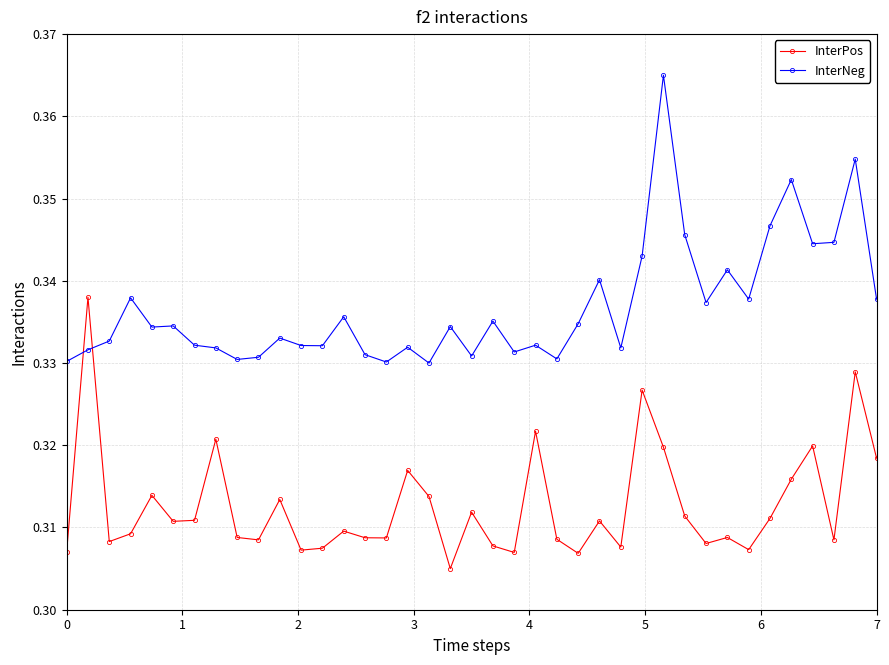

Which series has the largest total across all categories?

InterNeg